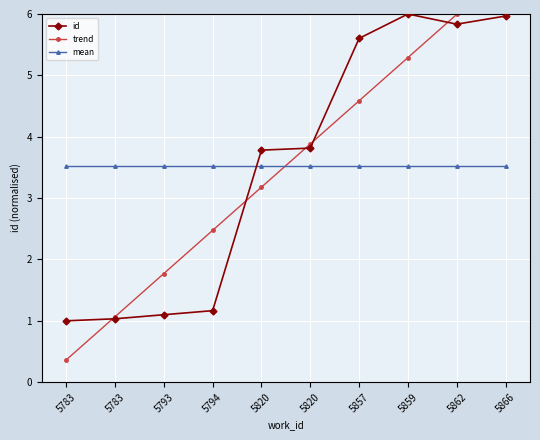

What is the average value of the mean series?

3.5